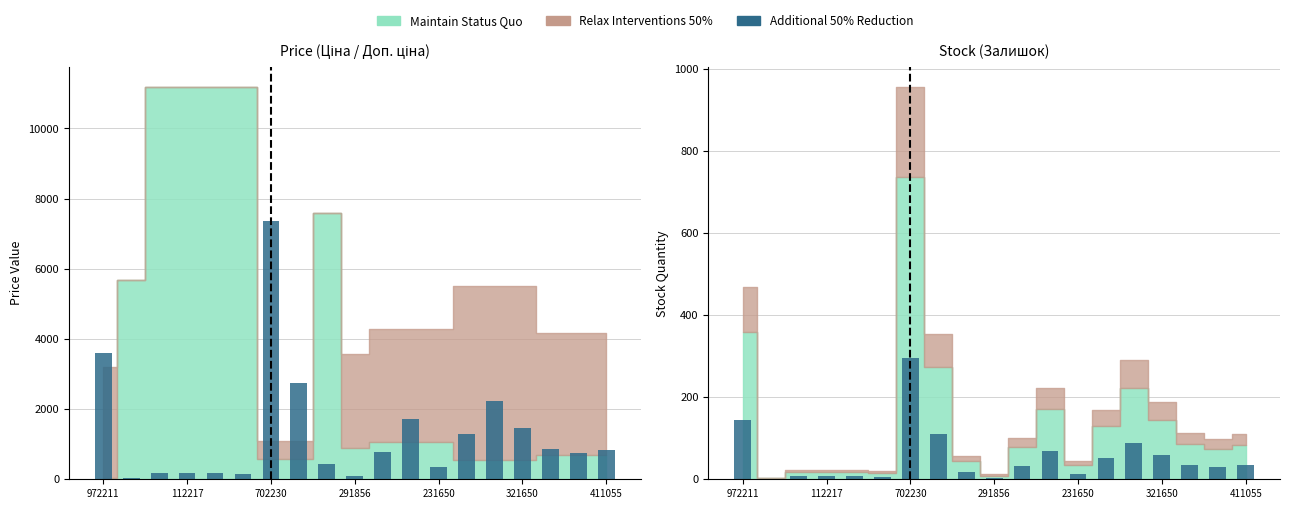

Does the chart contain any negative values?

No